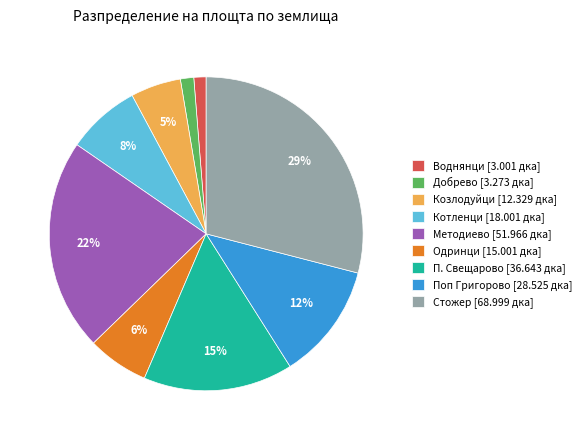

The Котленци slice represents 8% of the pie. True or false?

True